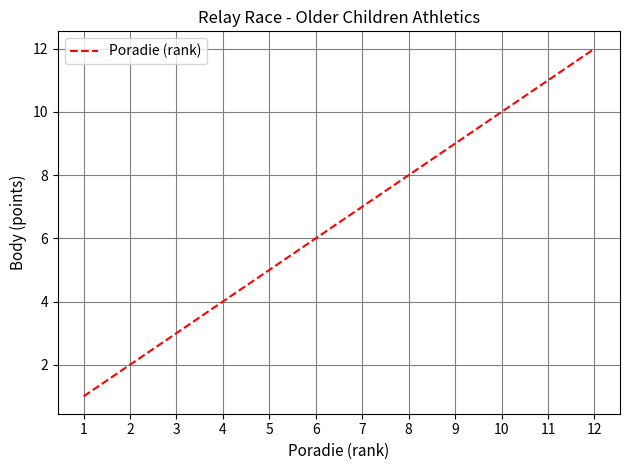

What value does the data have at 9, to the nearest 5?

10